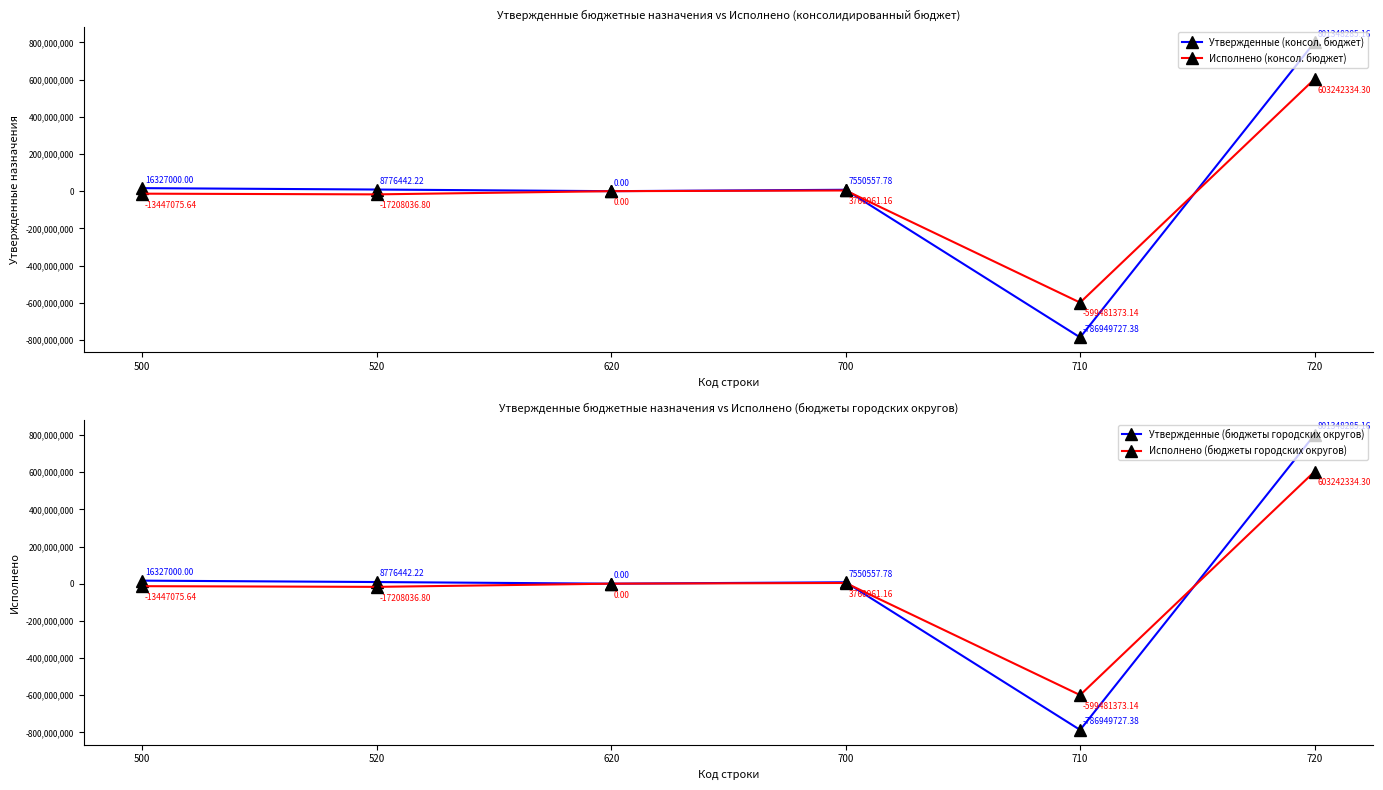

The Утвержденные (консол. бюджет) series shows 801348285.2 at 720. True or false?

True